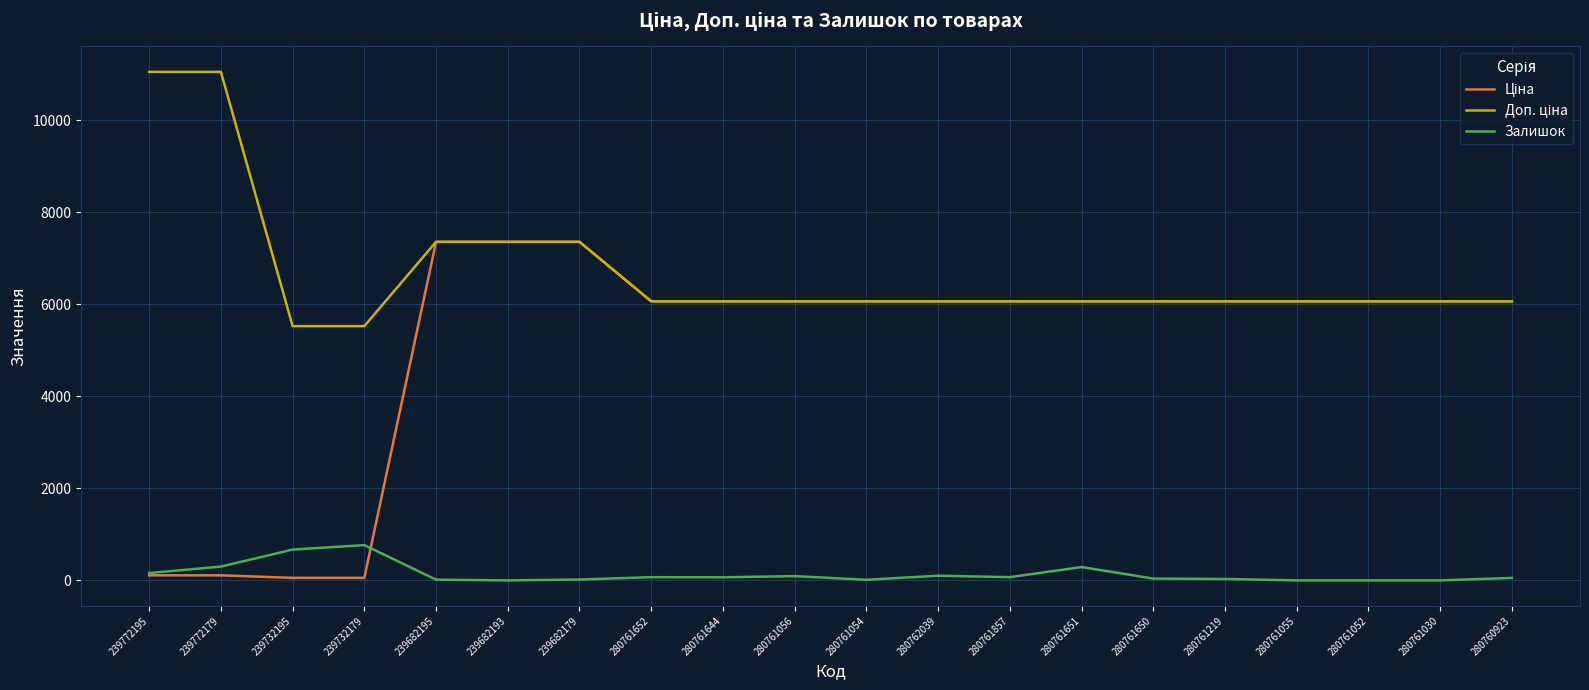

What is the spread (max minus min) of values at 239682193?

7360.2